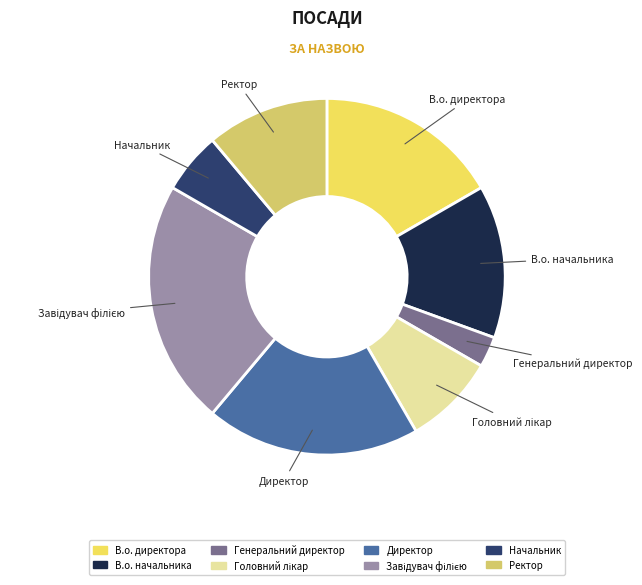

How many slices are in this pie chart?

8